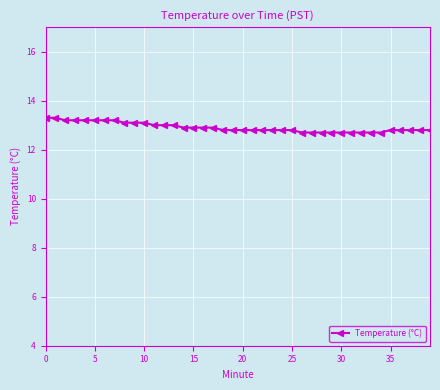

What is the difference between the maximum and second lowest values?

0.6